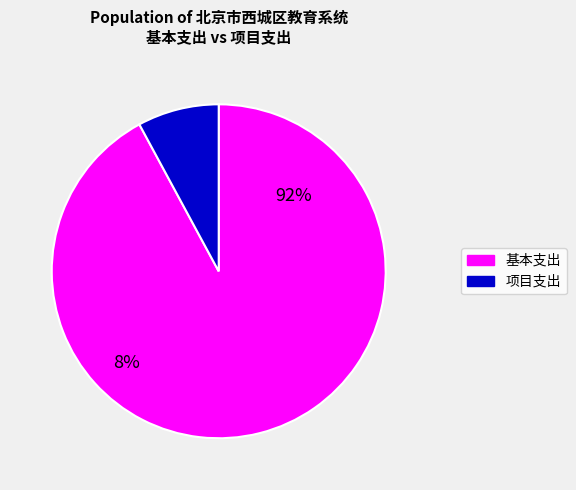

Is 255017 the majority of the pie?

No